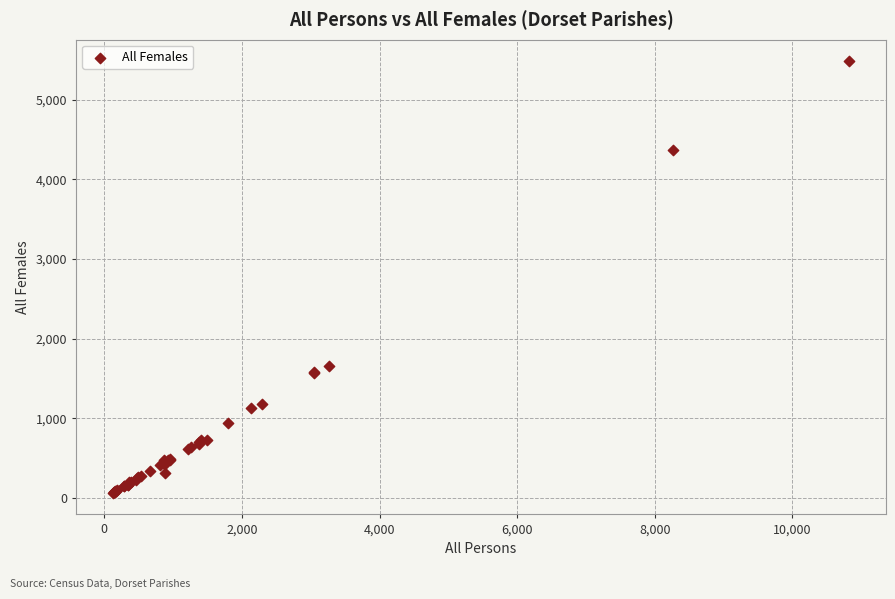

What Y value in the scatter plot is closest to 2773?

1653